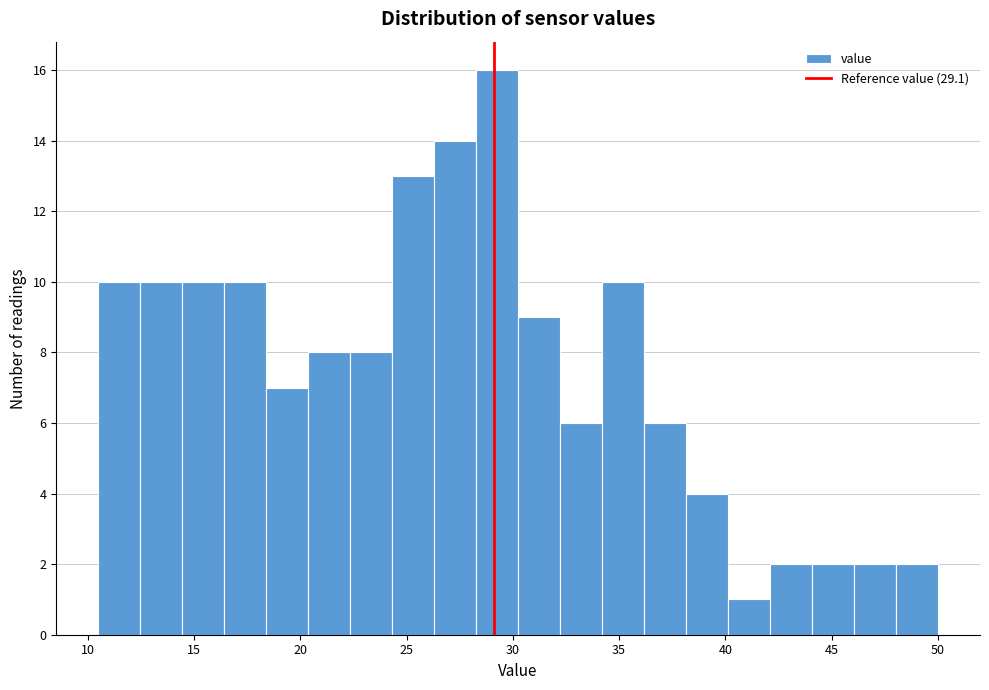

Around what value on the x-axis is the tallest bar? Give the approximate position of its centre, as read against the axis.

29.5